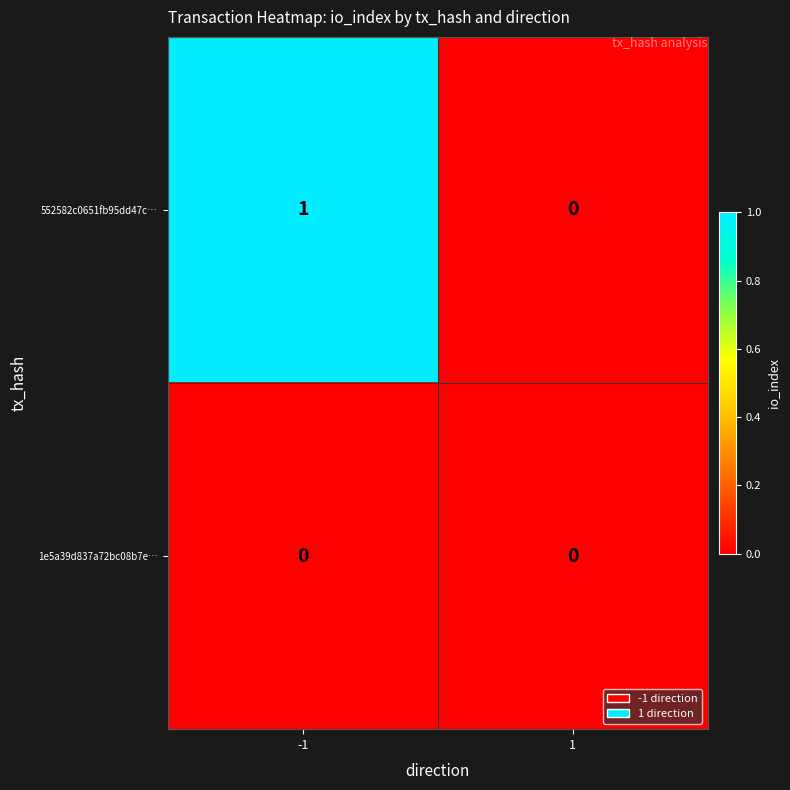

Rank the series by their maximum value, from lowest to highest.

1e5a39d837a72bc08b7e…, 552582c0651fb95dd47c…